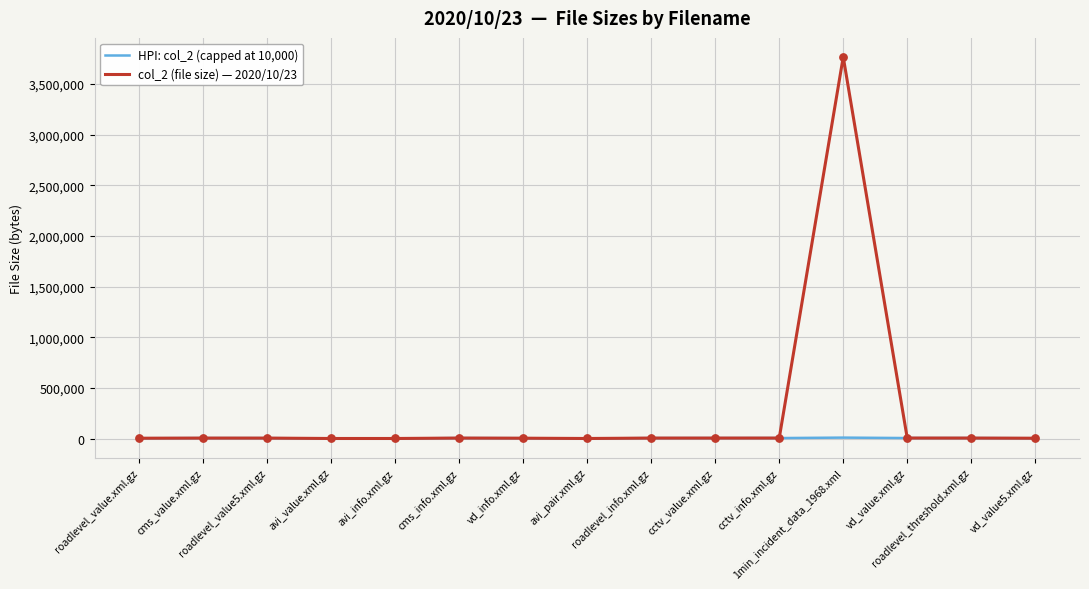

What are all the series names shown in the legend?

HPI: col_2 (capped at 10,000), col_2 (file size) — 2020/10/23